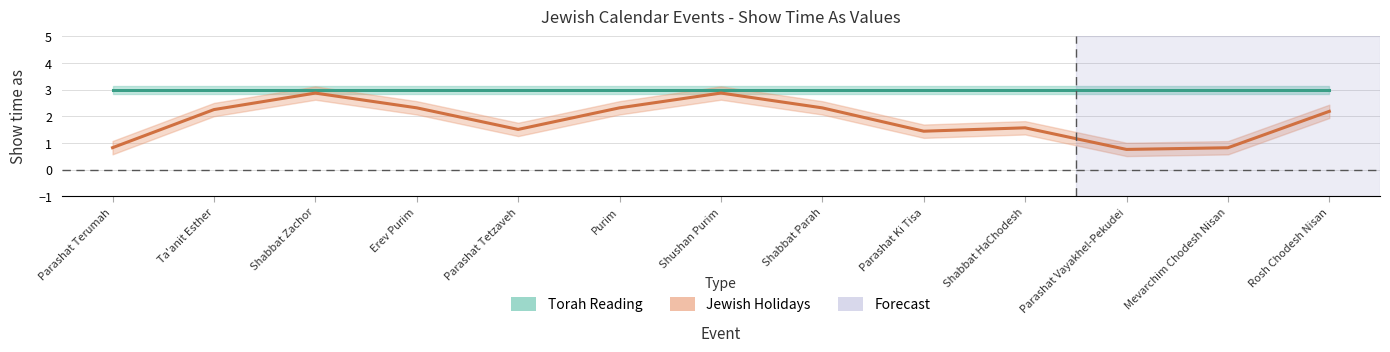

What are all the series names shown in the legend?

Torah Reading, Jewish Holidays